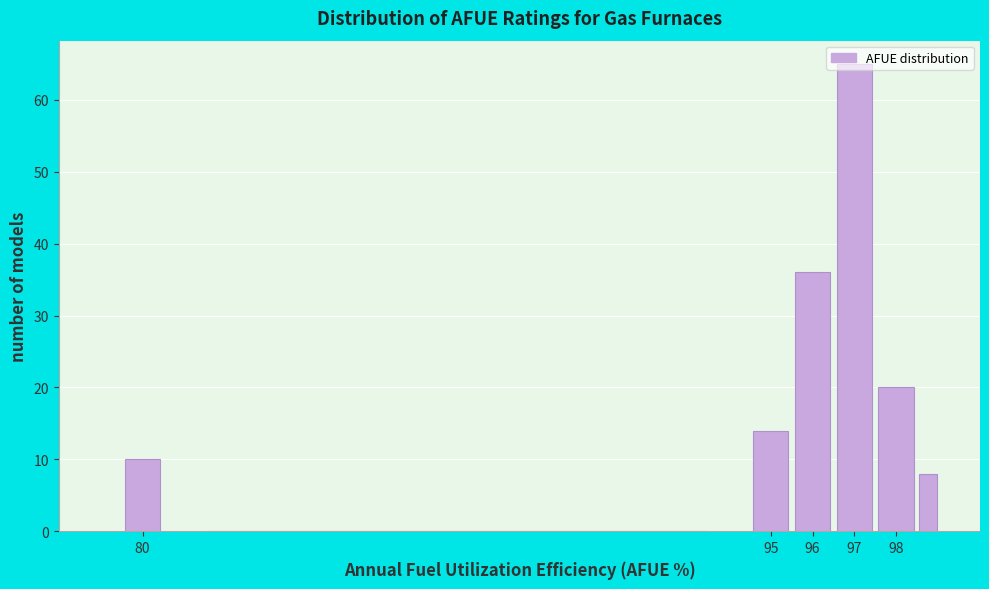

Reading left to right, list every bar in this chart as the range it spans on the x-axis followed by its height. The values are not printed on the chart, so give them approximately, as read against the axis.

79.5 to 80.5: 10
80.5 to 94.5: 0
94.5 to 95.5: 14
95.5 to 96.5: 36
96.5 to 97.5: 65
97.5 to 98.5: 20
98.5 to 99.0: 8